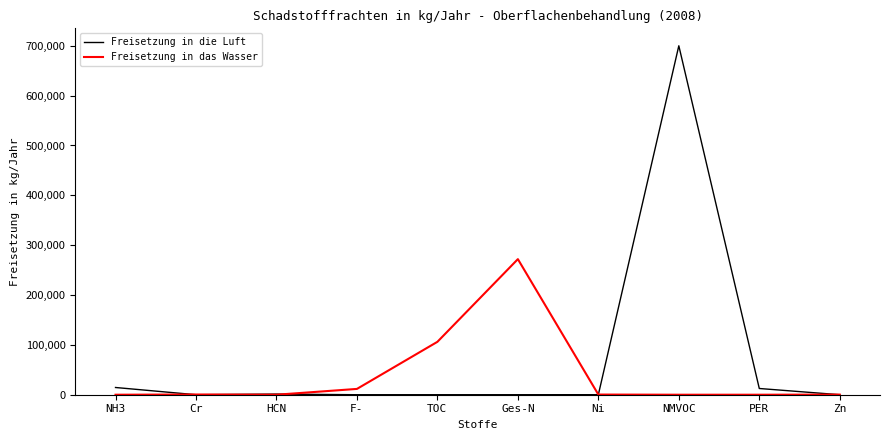

Which series has the largest range (max minus min)?

Freisetzung in die Luft